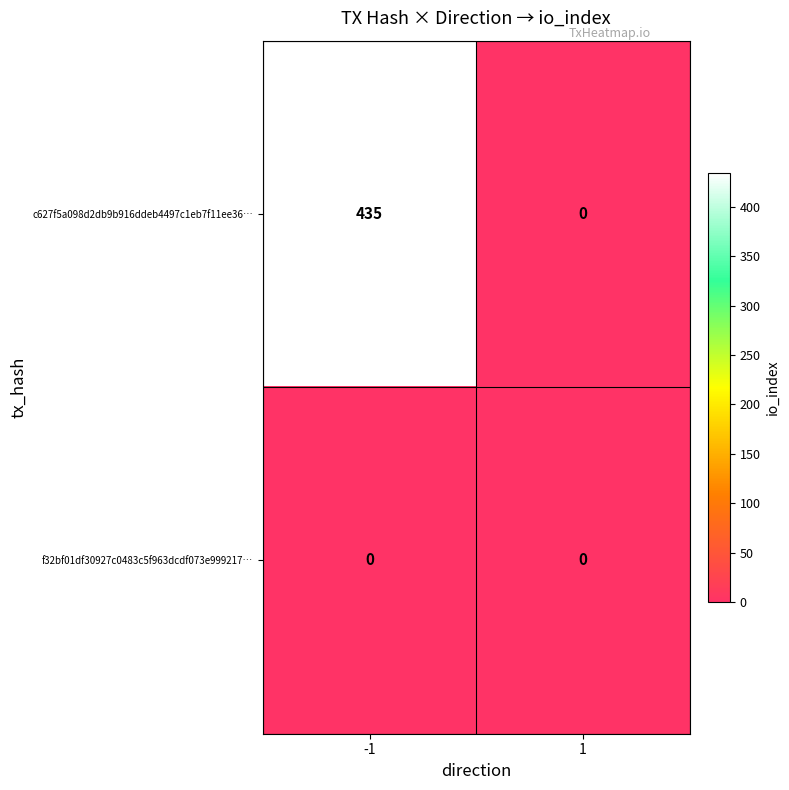

At how many categories does at least one series exceed 378?

1